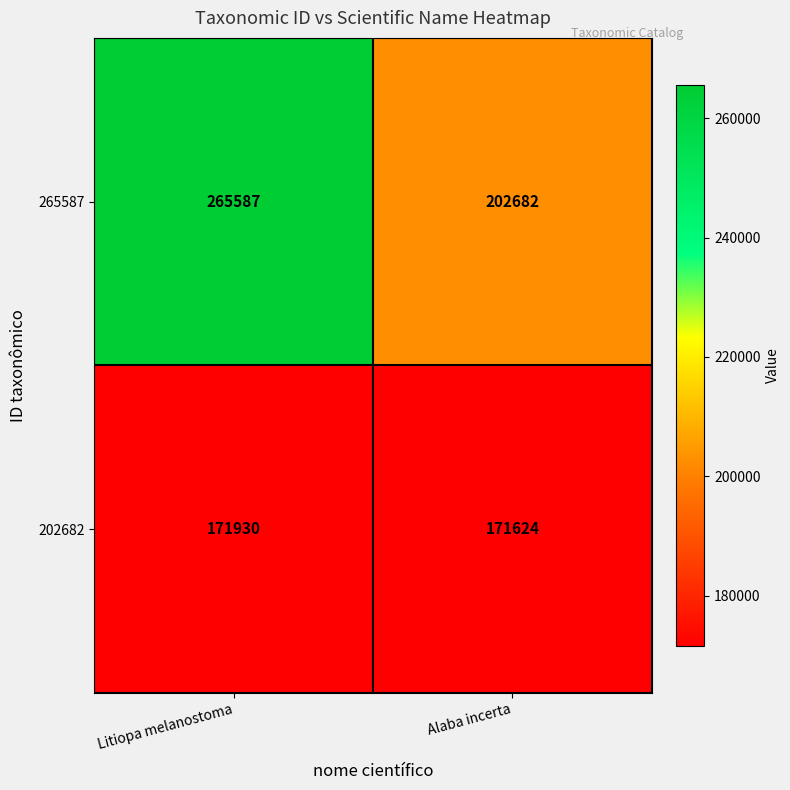

List the series in order of their peak value, lowest first.

202682, 265587